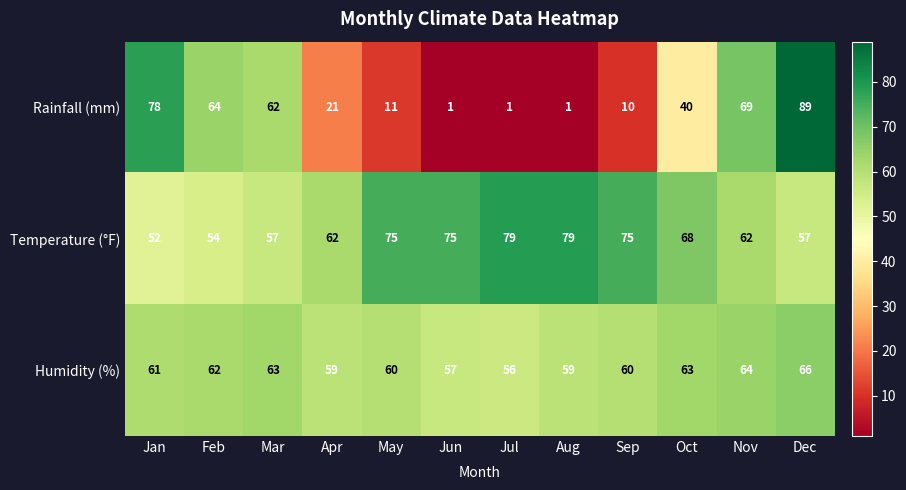

True or false: Humidity (%) has a value of 18 at Jan.

False